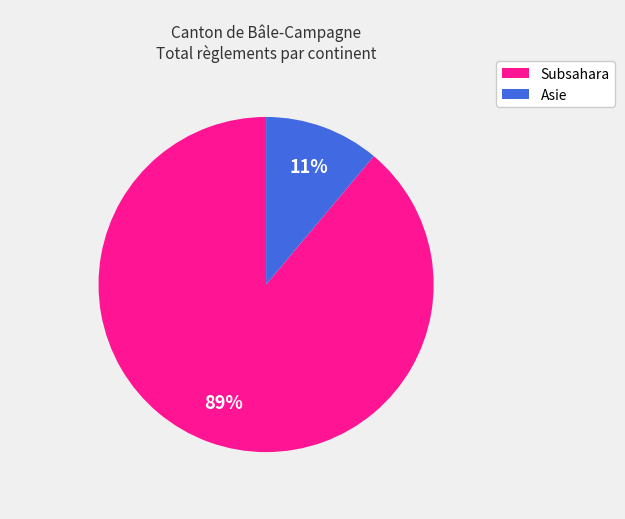

To the nearest percent, what is the average slice percentage?

50%